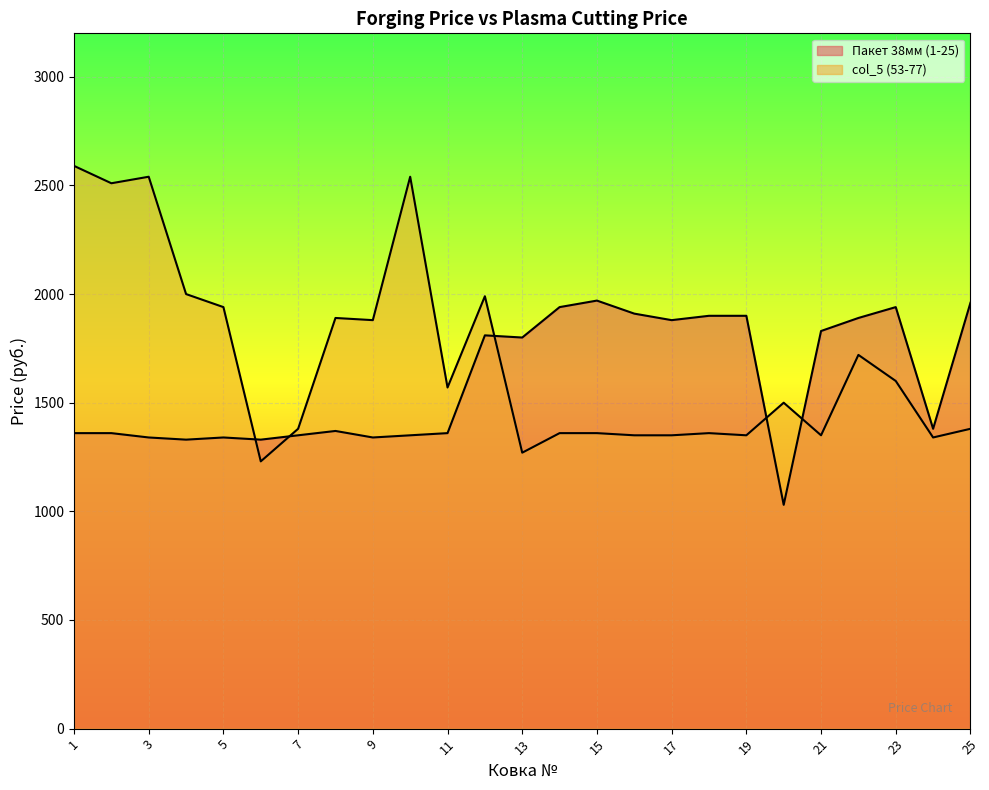

What are all the series names shown in the legend?

Пакет 38мм (1-25), col_5 (53-77)